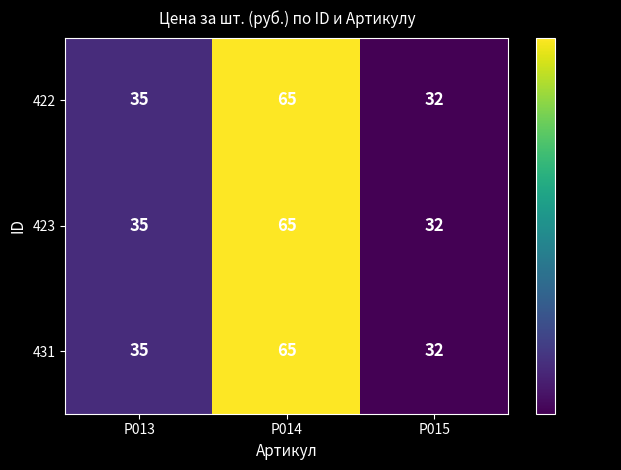

Is it true that 422 equals 20 at Р015?

False